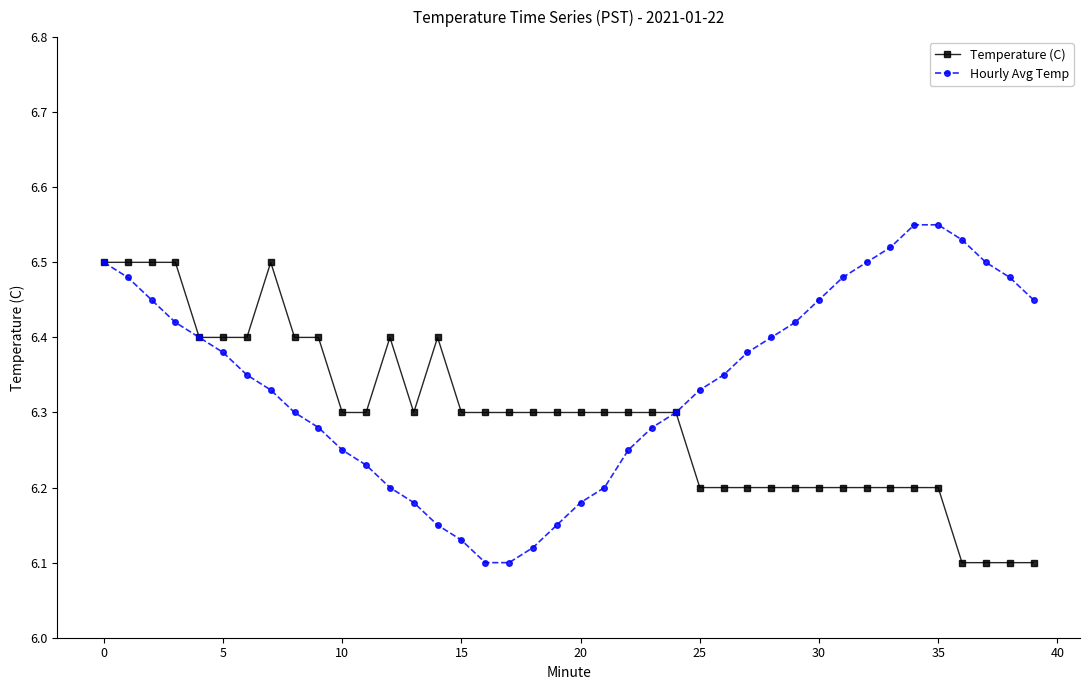

At how many categories does at least one series exceed 6?

40